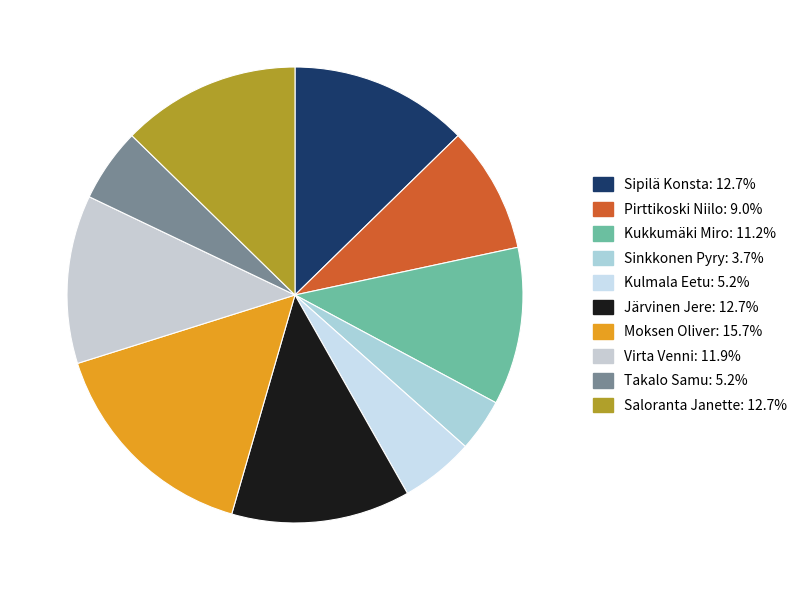

Rank the categories by value from lowest to highest.

Sinkkonen Pyry, Kulmala Eetu, Takalo Samu, Pirttikoski Niilo, Kukkumäki Miro, Virta Venni, Sipilä Konsta, Järvinen Jere, Saloranta Janette, Moksen Oliver